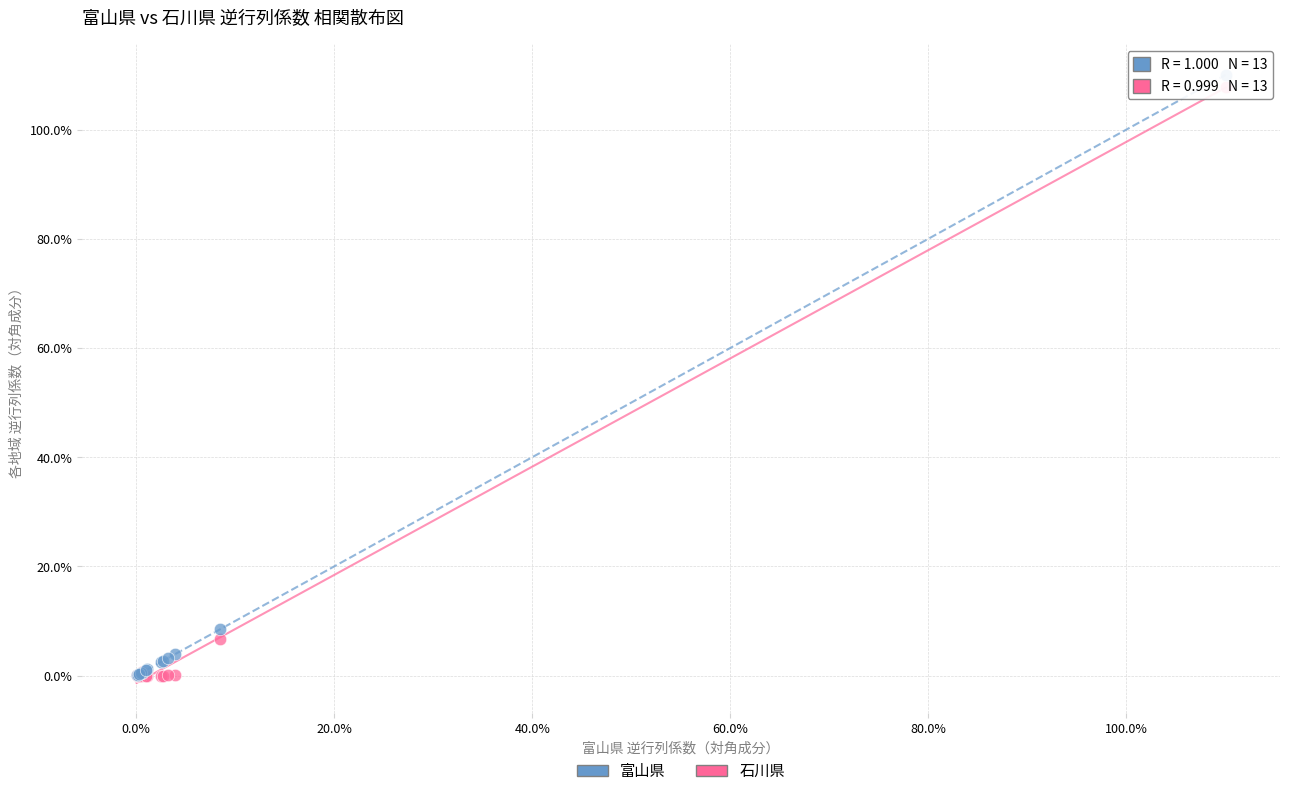

Which series has the largest Y range (max minus min)?

富山県